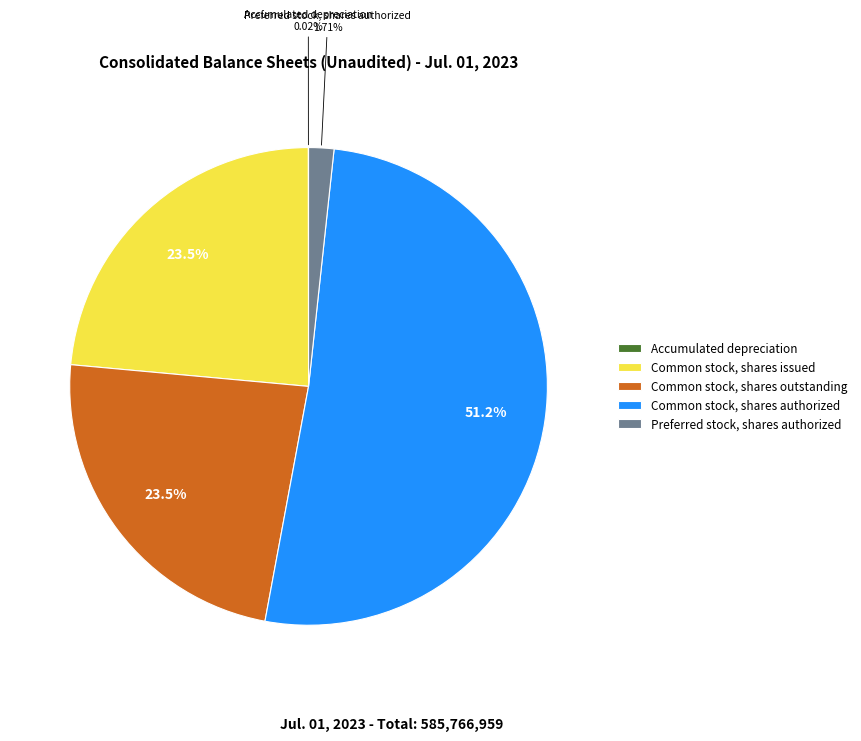

Which has a higher value, Common stock, shares issued or Preferred stock, shares authorized?

Common stock, shares issued